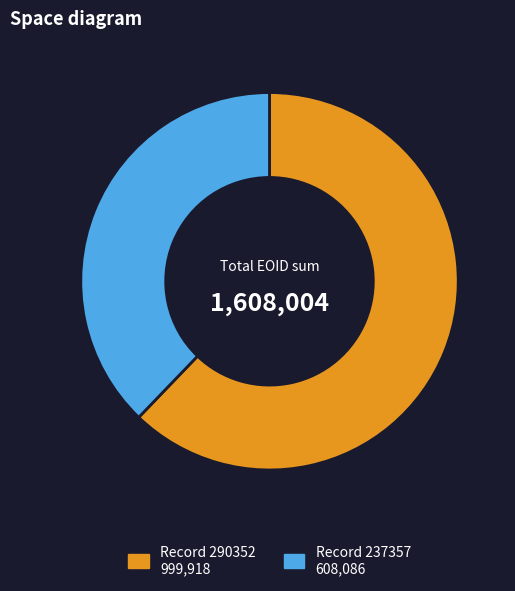

Does any single category account for the majority?

Yes